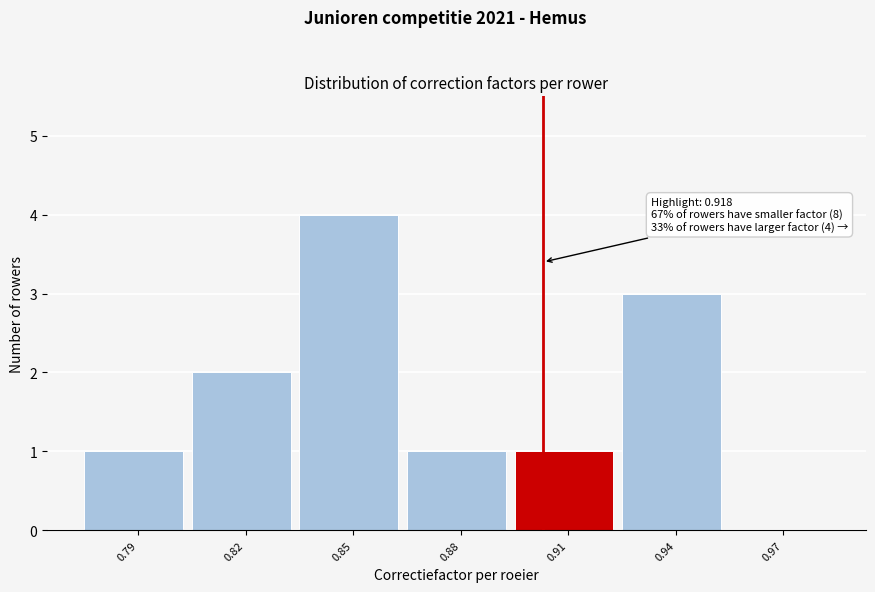

Reading left to right, what are all the values shown in this chart?

0.79=1	0.82=2	0.85=4	0.88=1	0.91=1	0.94=3	0.97=0